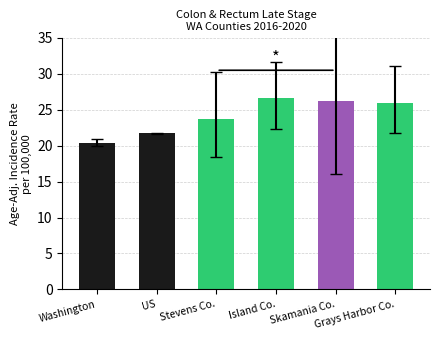

What is the label of the 2nd bar from the left?

US